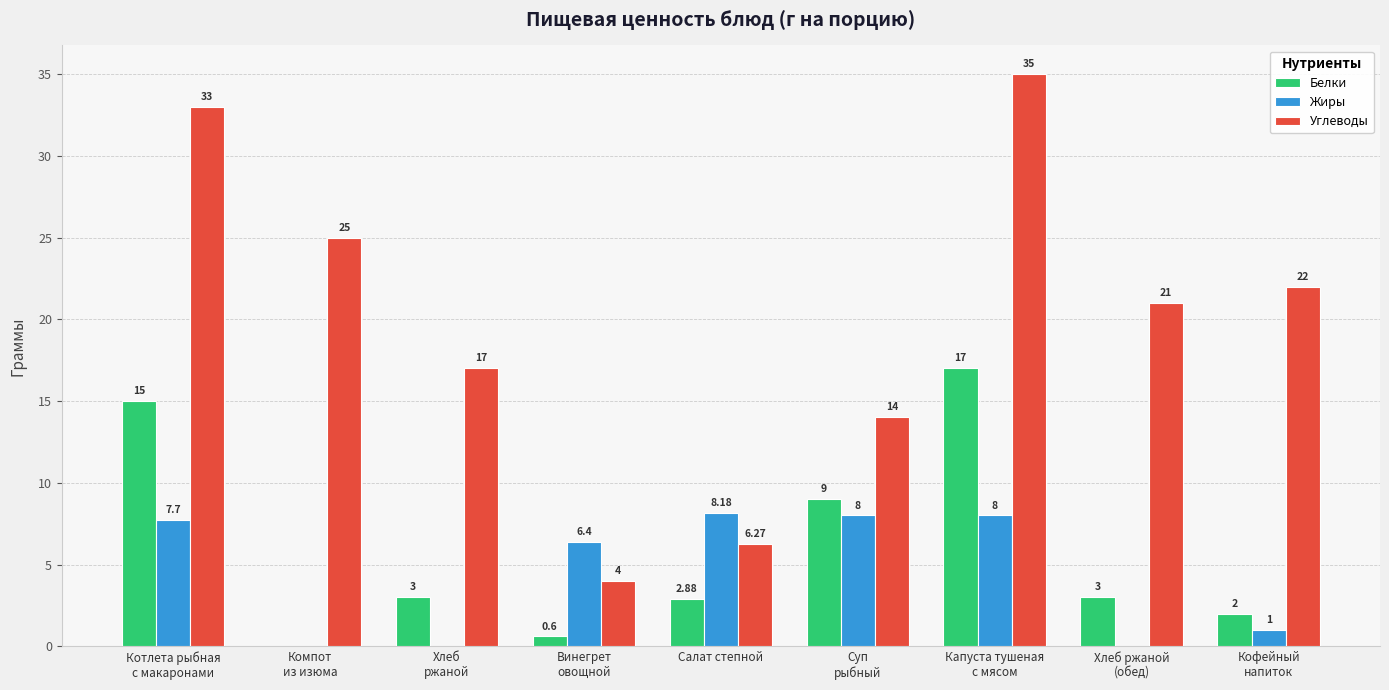

Does the chart contain stacked bars?

No